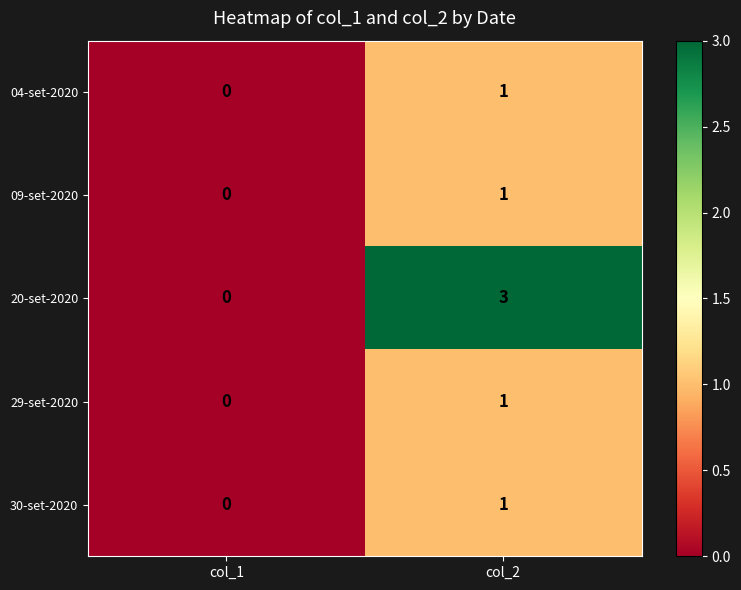

Rank the categories by 04-set-2020 value from highest to lowest.

col_2, col_1